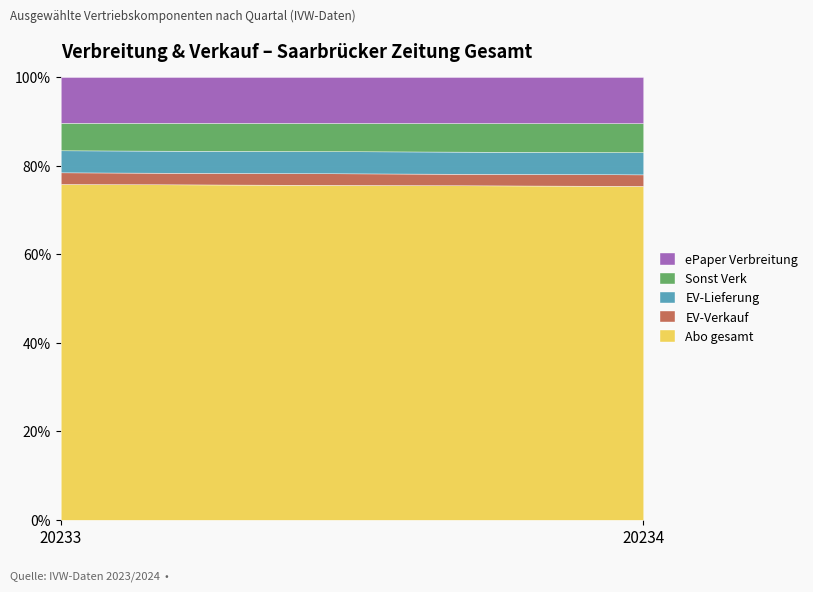

How many data points does each series have?

2